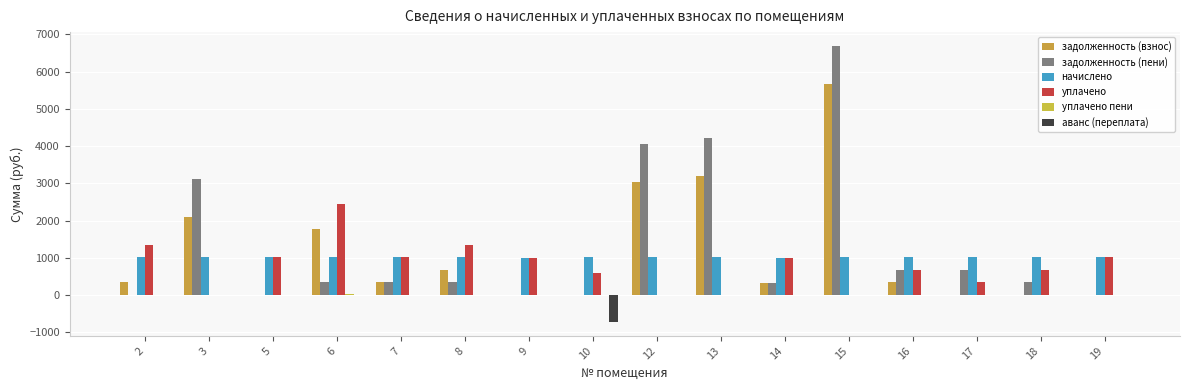

At which label is задолженность (пени) closest to 3345?

3